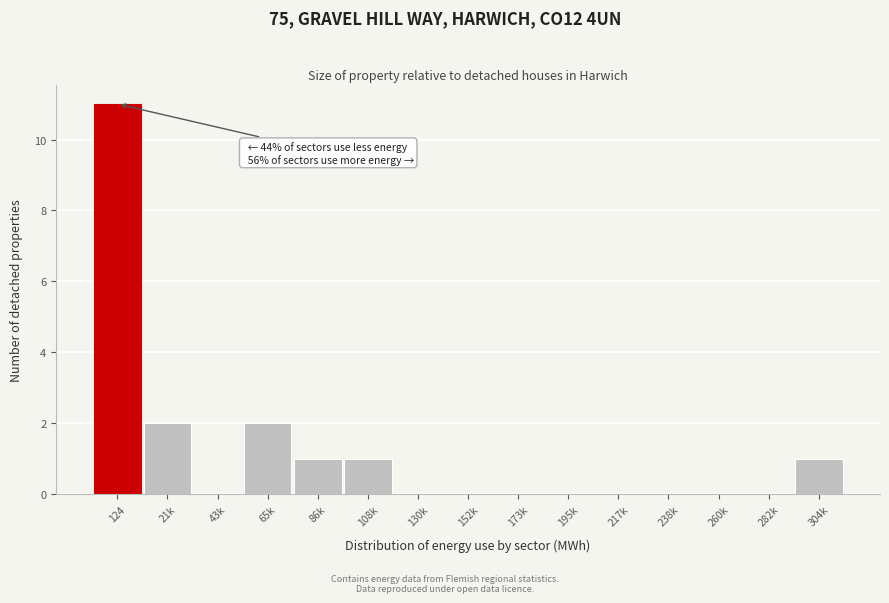

Reading left to right, transcribe all the data shown in this chart.

124=11	21k=2	43k=0	65k=2	86k=1	108k=1	130k=0	152k=0	173k=0	195k=0	217k=0	238k=0	260k=0	282k=0	304k=1